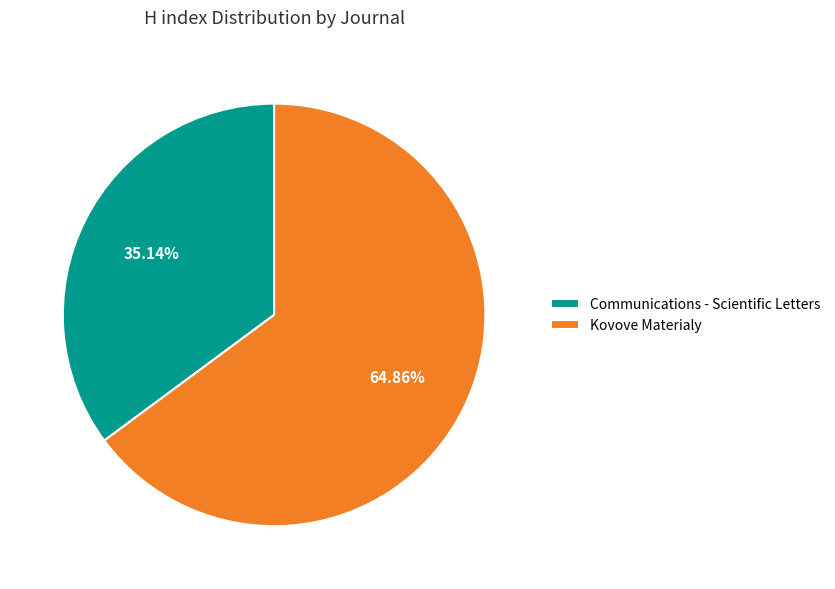

To the nearest percent, what is the average slice percentage?

50%